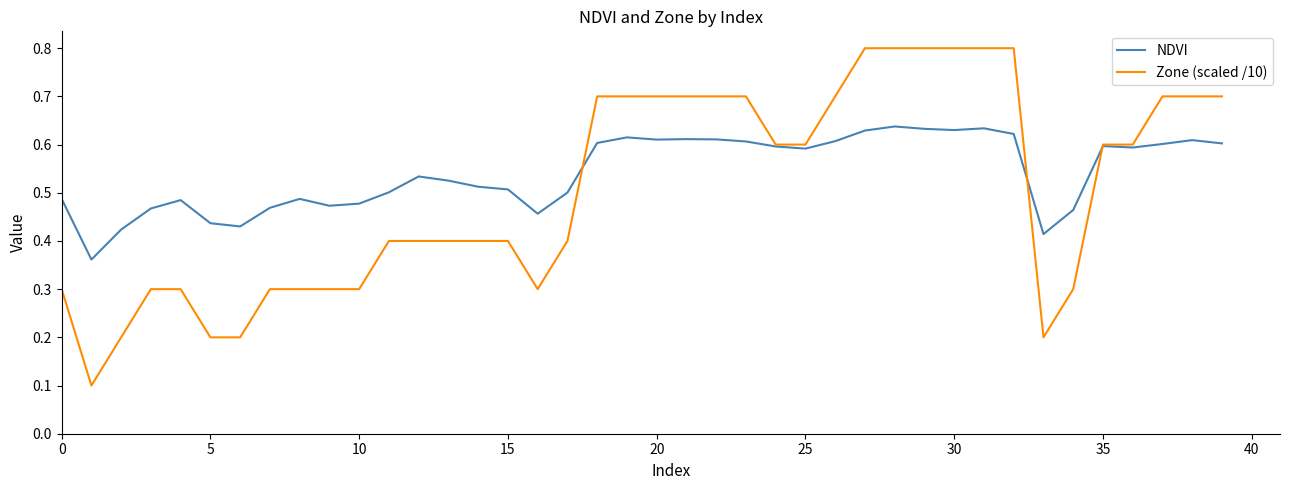

What is the maximum value for Zone (scaled /10)?

0.8